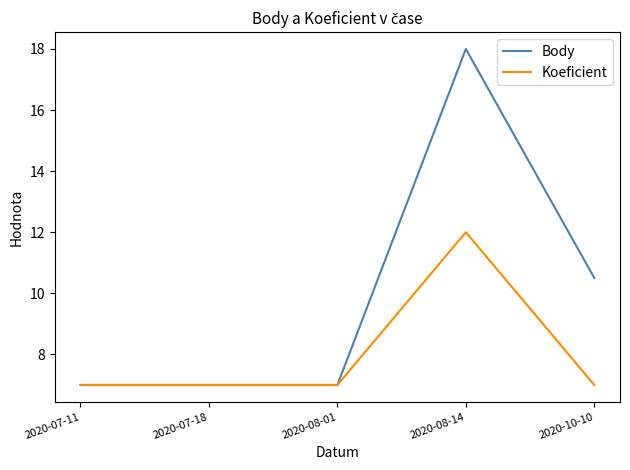

Reading left to right, transcribe all the data shown in this chart.

Body: 2020-07-11=7.0	2020-07-18=7.0	2020-08-01=7.0	2020-08-14=18.0	2020-10-10=10.5
Koeficient: 2020-07-11=7.0	2020-07-18=7.0	2020-08-01=7.0	2020-08-14=12.0	2020-10-10=7.0